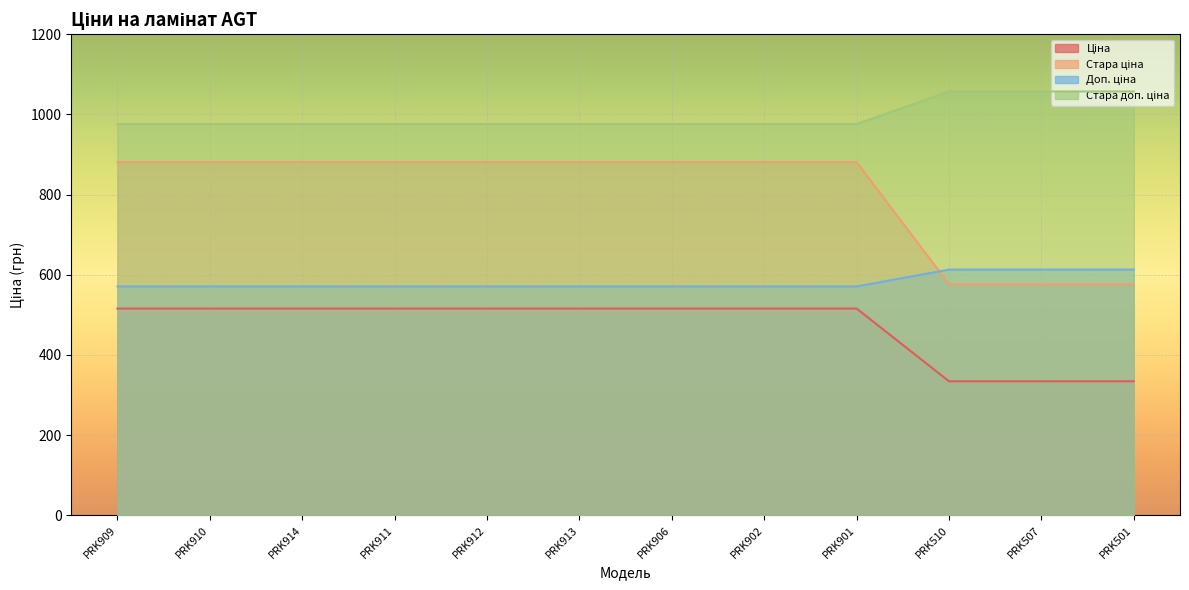

What are all the series names shown in the legend?

Ціна, Стара ціна, Доп. ціна, Стара доп. ціна